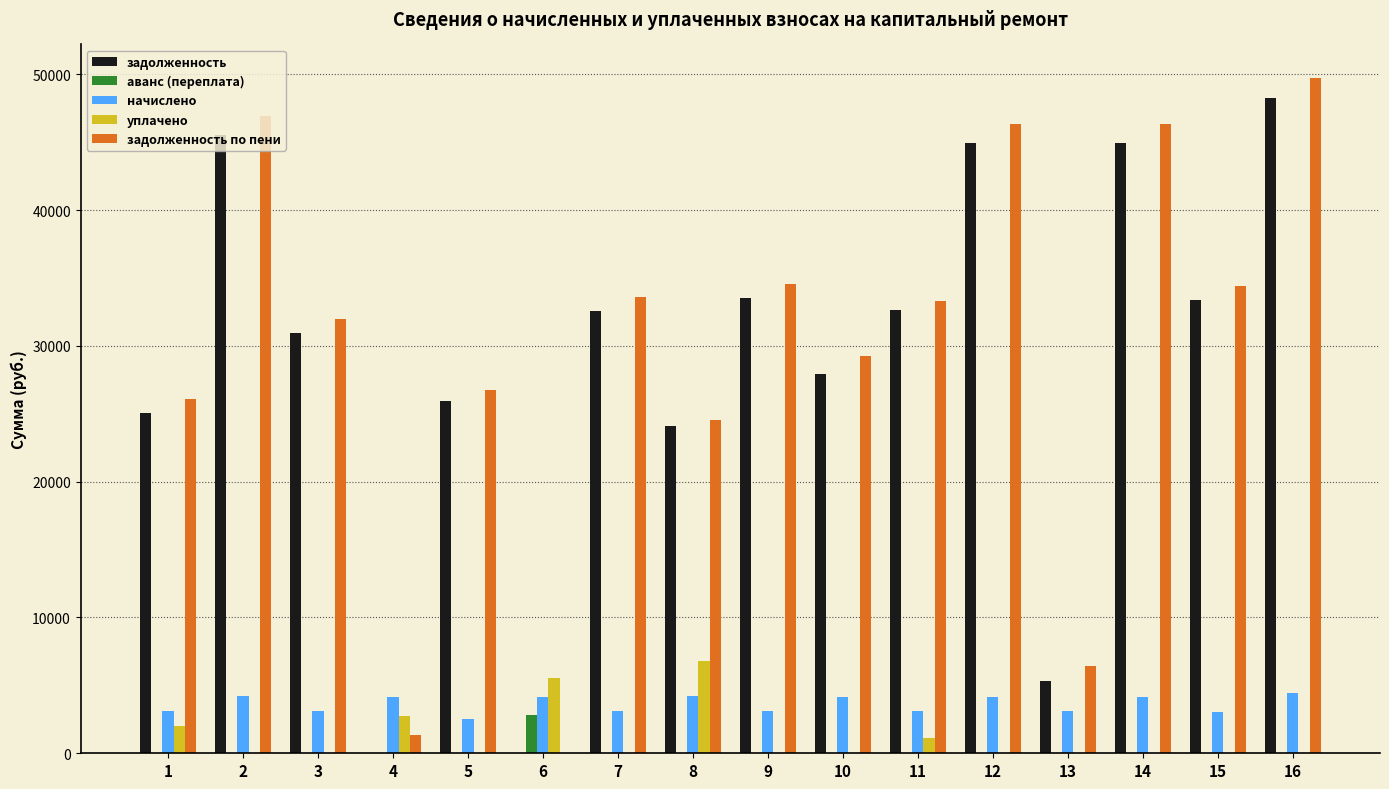

The value of начислено at 16 is 7830.8. True or false?

False